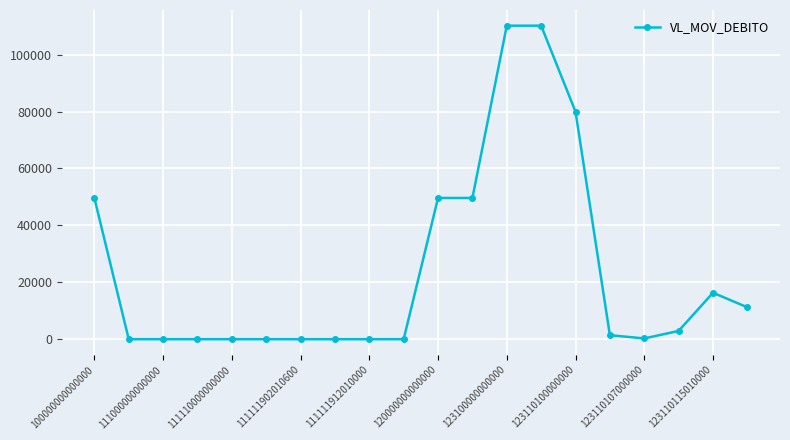

What is the greatest value displayed?

110181.5